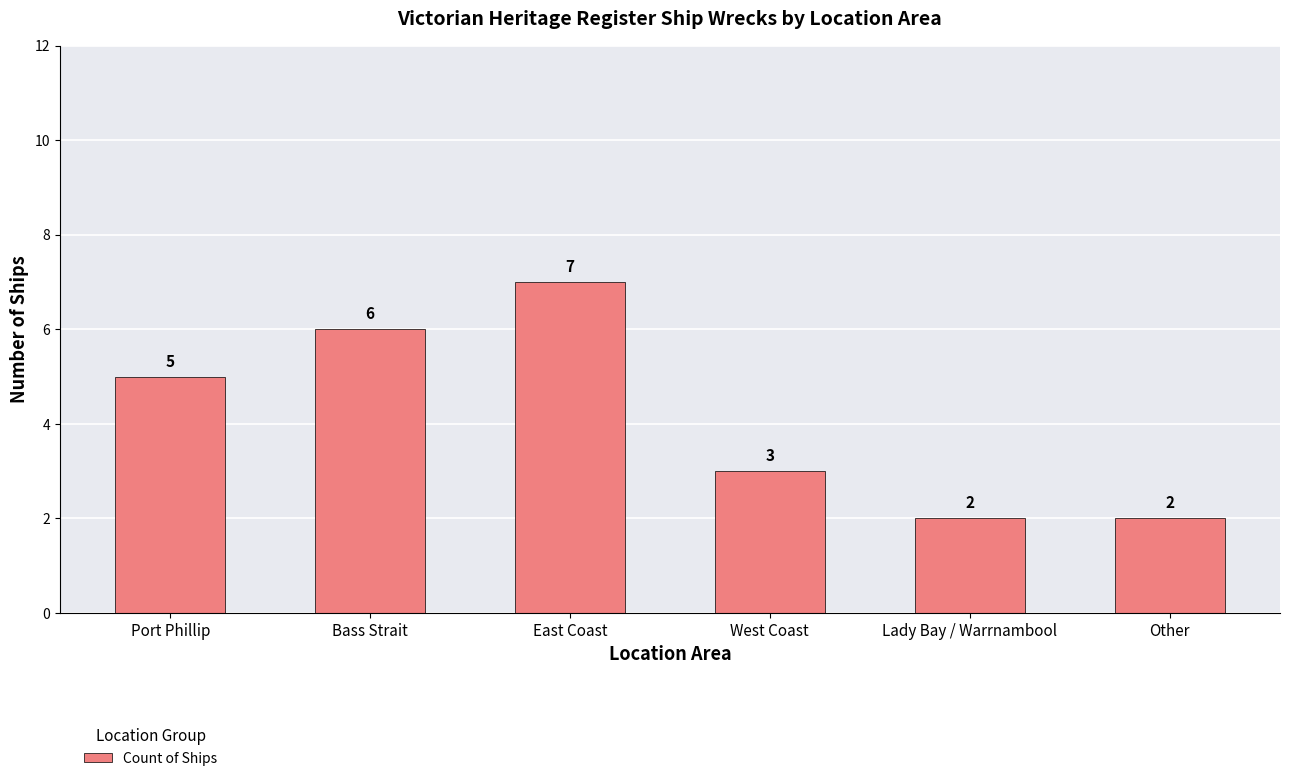

Which has a higher value, Other or West Coast?

West Coast